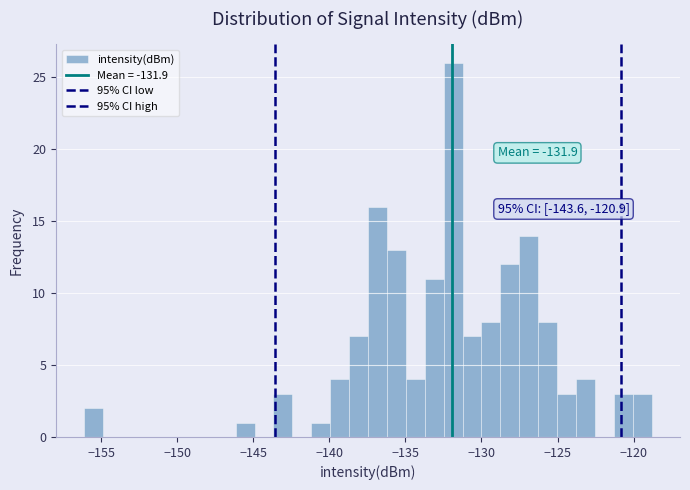

Read against the x-axis, roughly where is the centre of the tallest bar?

-132.0